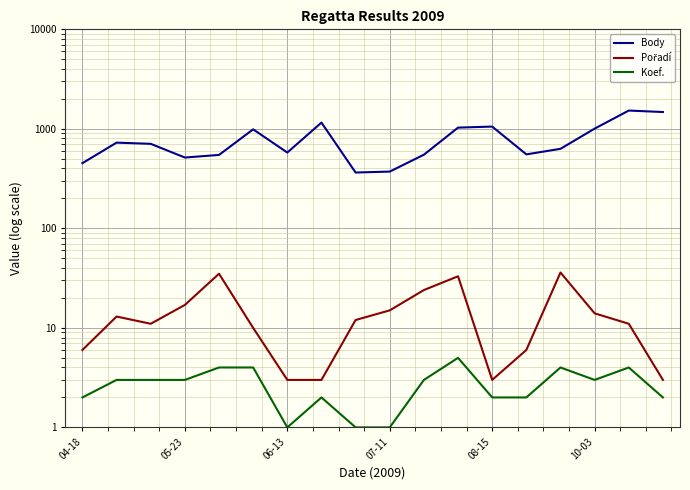

What is the minimum value for Body?

364